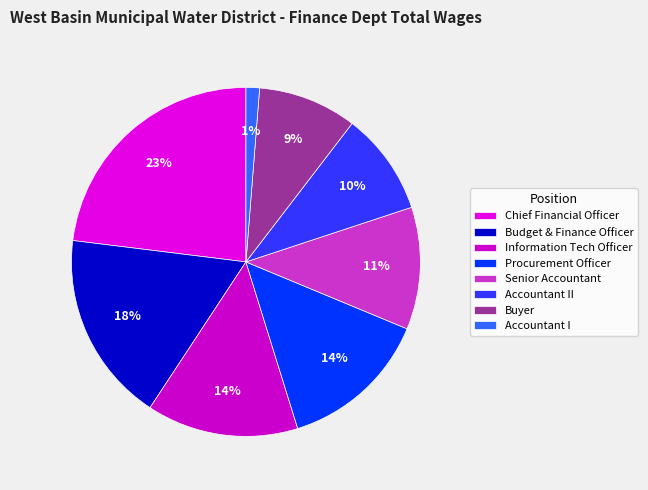

To the nearest percent, what is the combined percentage of Accountant II and Chief Financial Officer?

33%